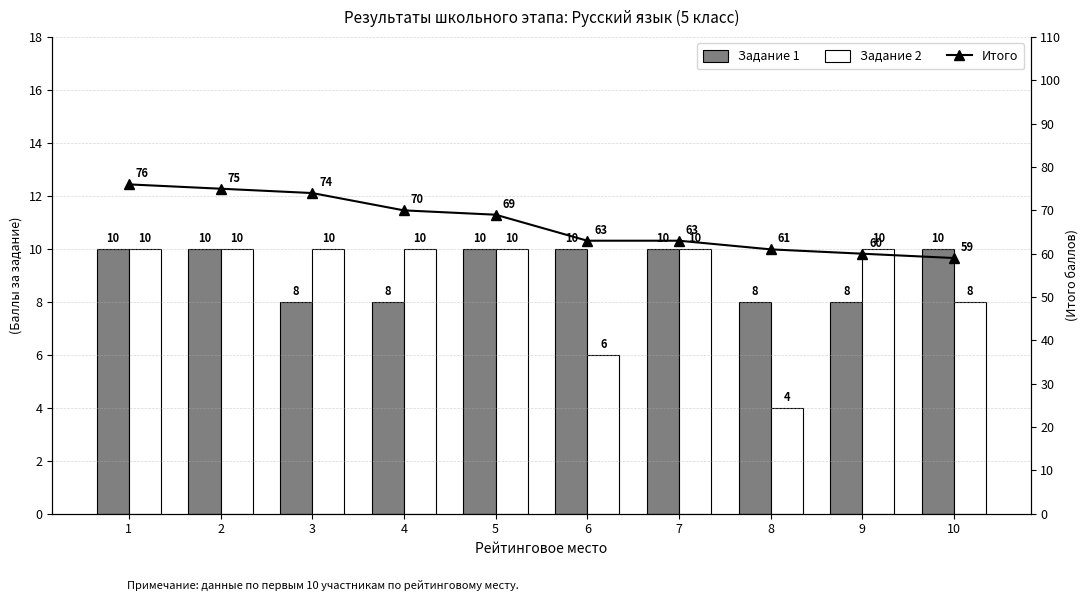

What is the average value of the Задание 2 series?

9